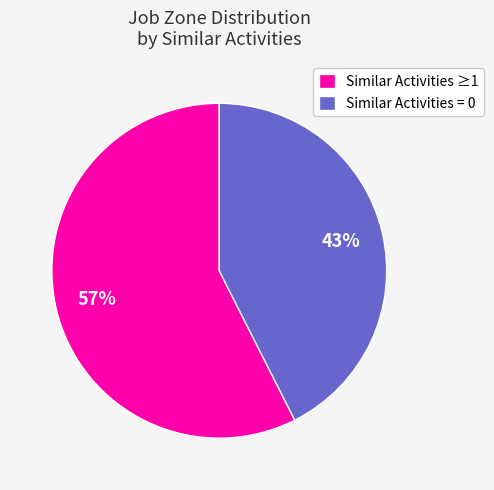

True or false: Similar Activities = 0 accounts for 43% of the total.

True